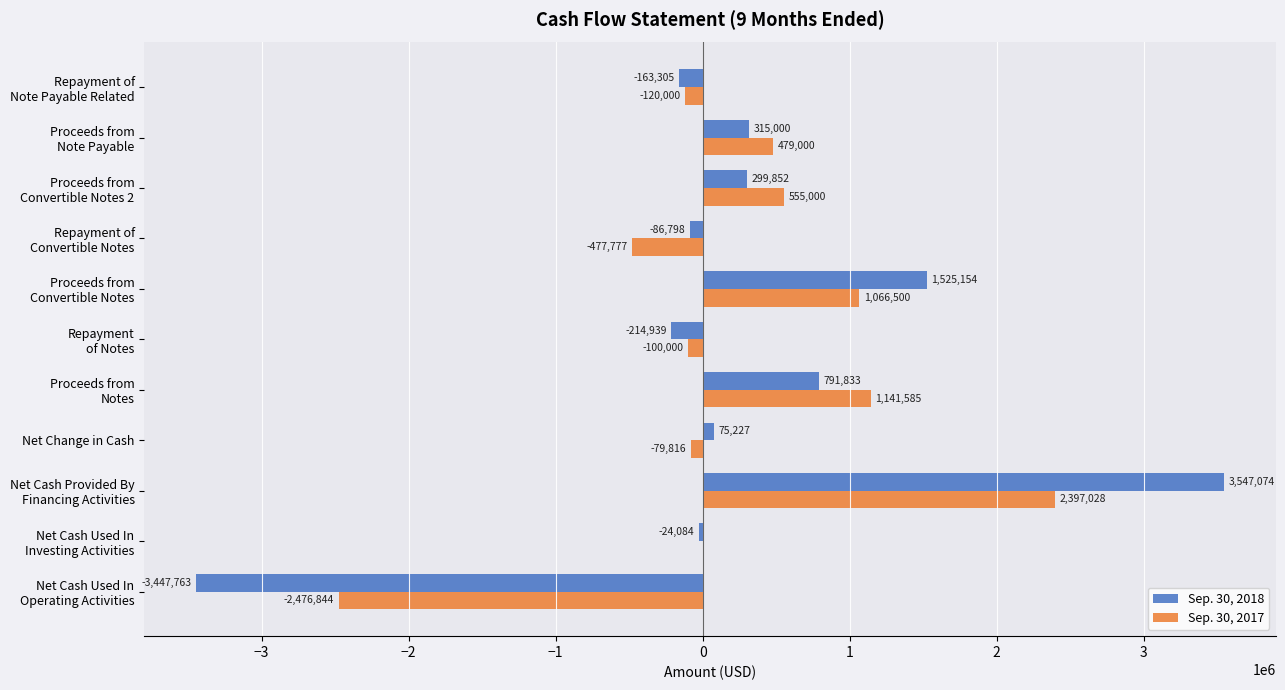

At which label is Sep. 30, 2018 closest to 49655?

Net Change in Cash